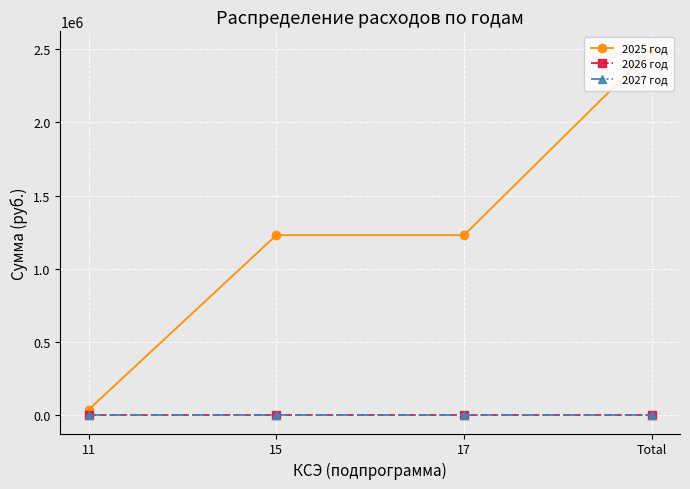

Does the chart have visible grid lines?

Yes